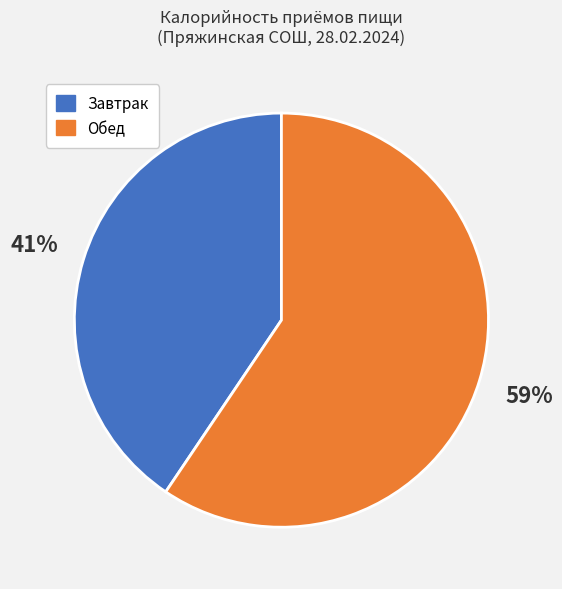

Is there a majority slice in this chart?

Yes